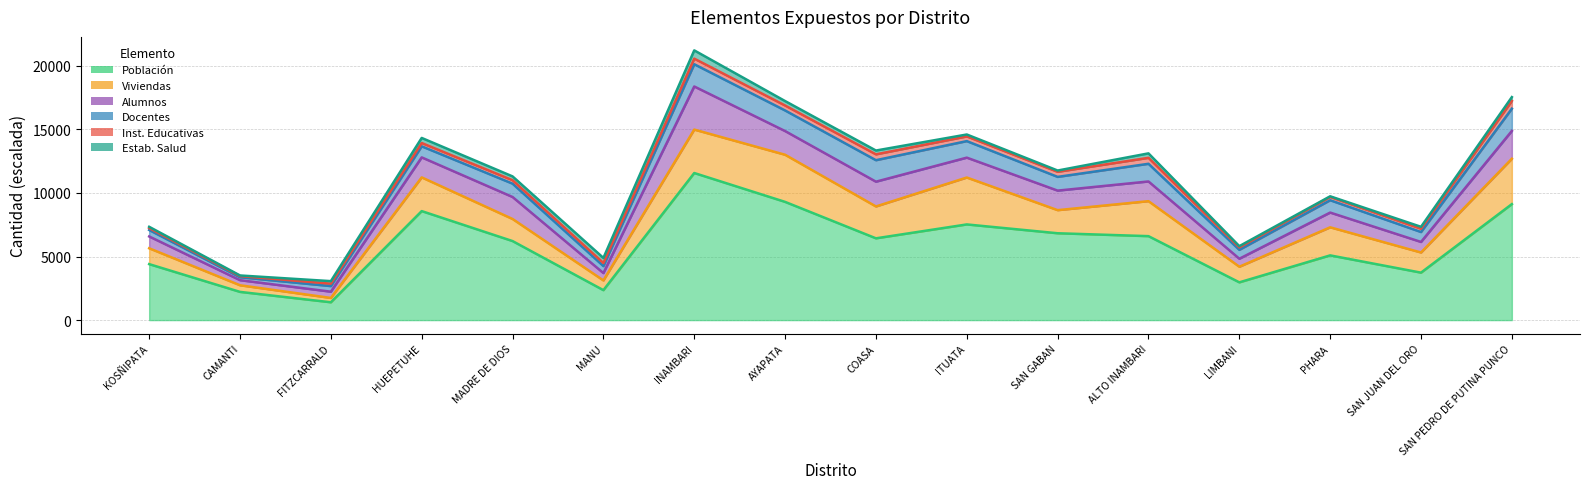

Which series has the largest total across all categories?

Población